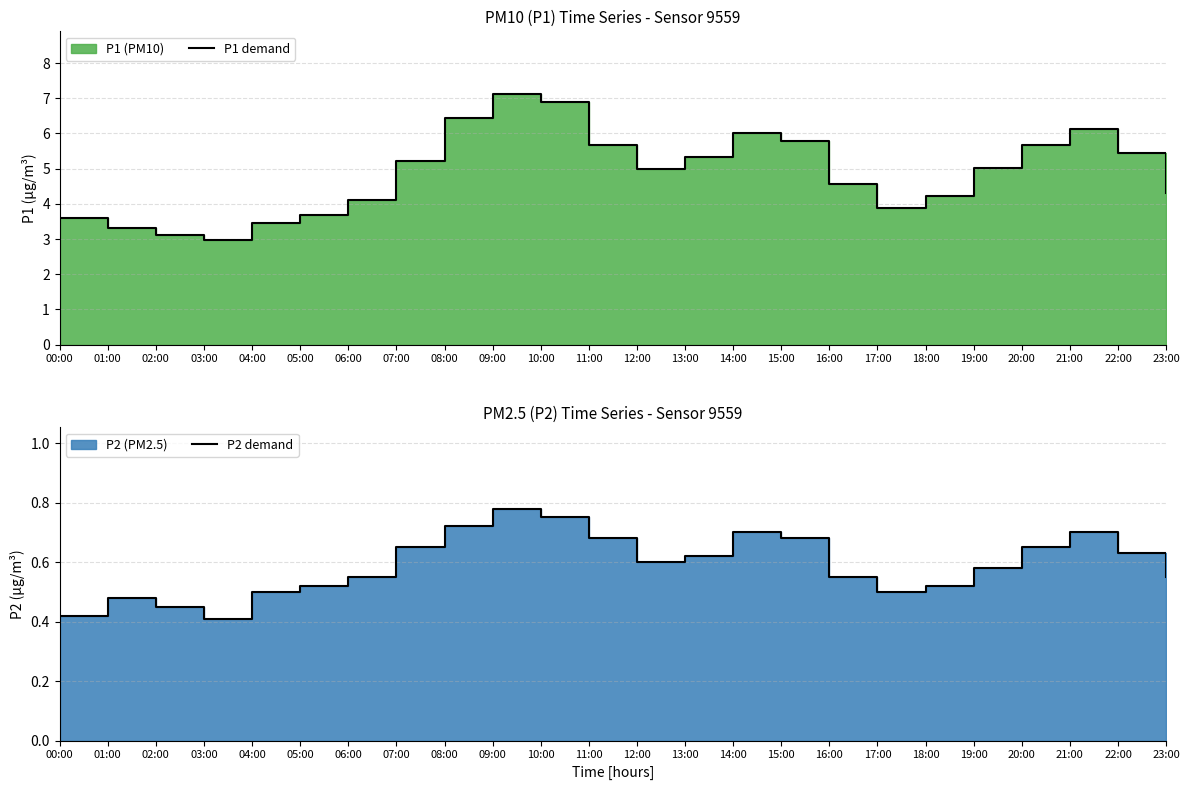

At which category is the sum across all series the highest?

09:00